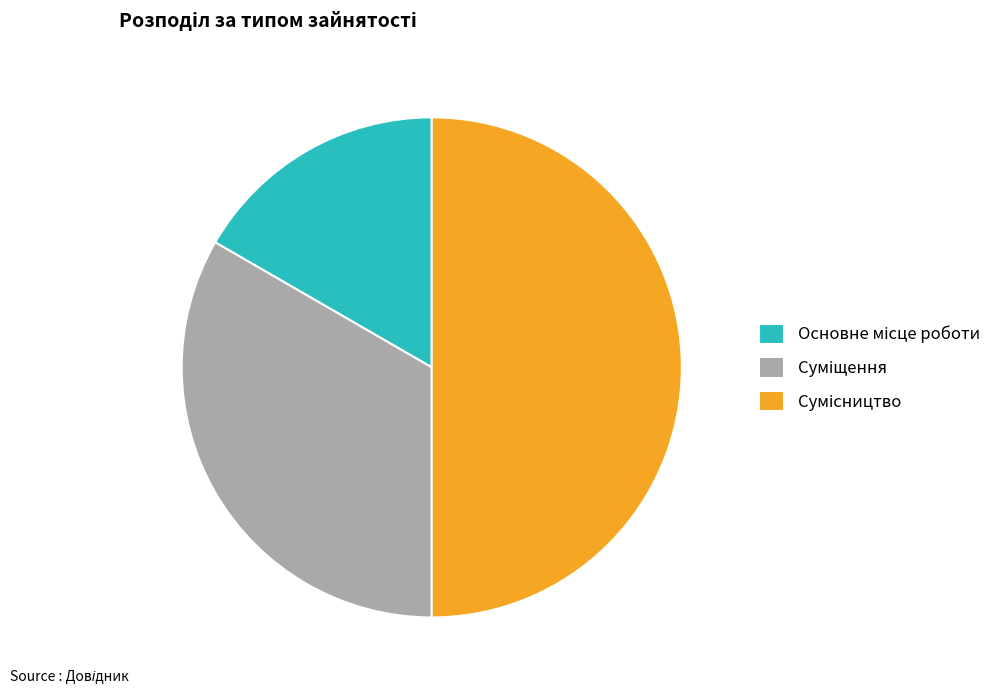

How many segments does this pie chart have?

3